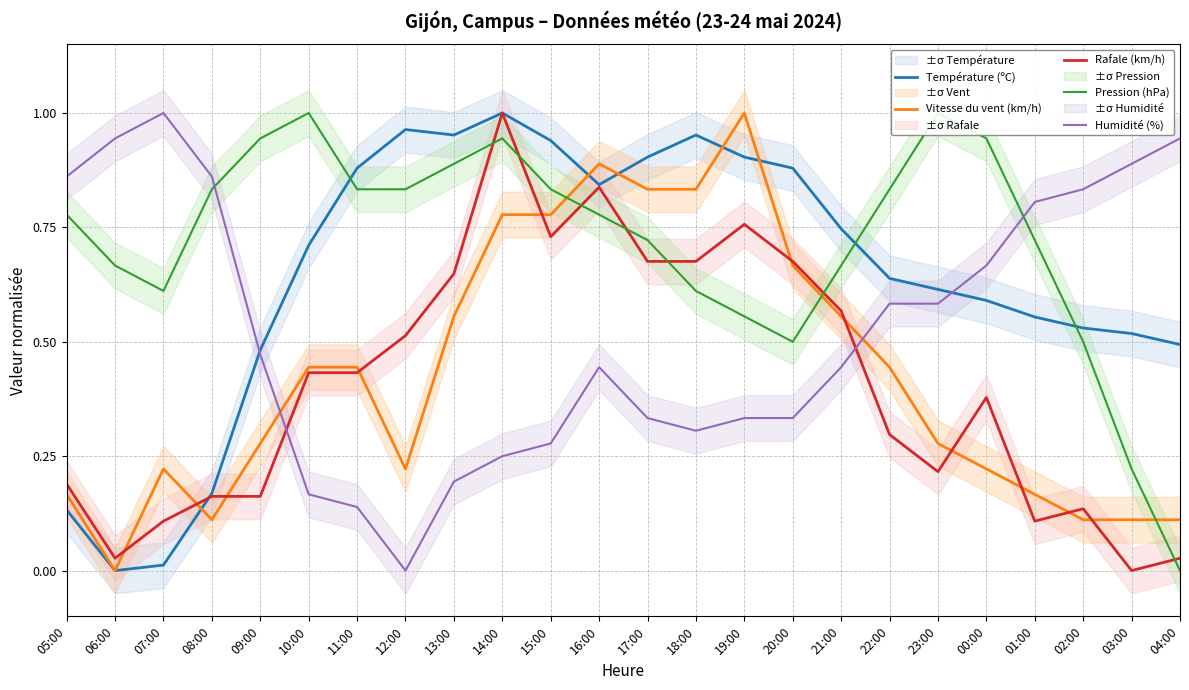

Which has a higher value, 18:00 or 02:00?

18:00